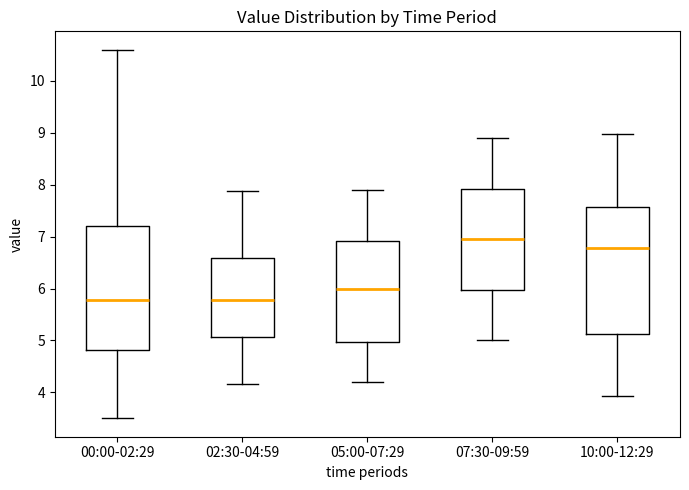

Which box's median line is the highest?

07:30-09:59